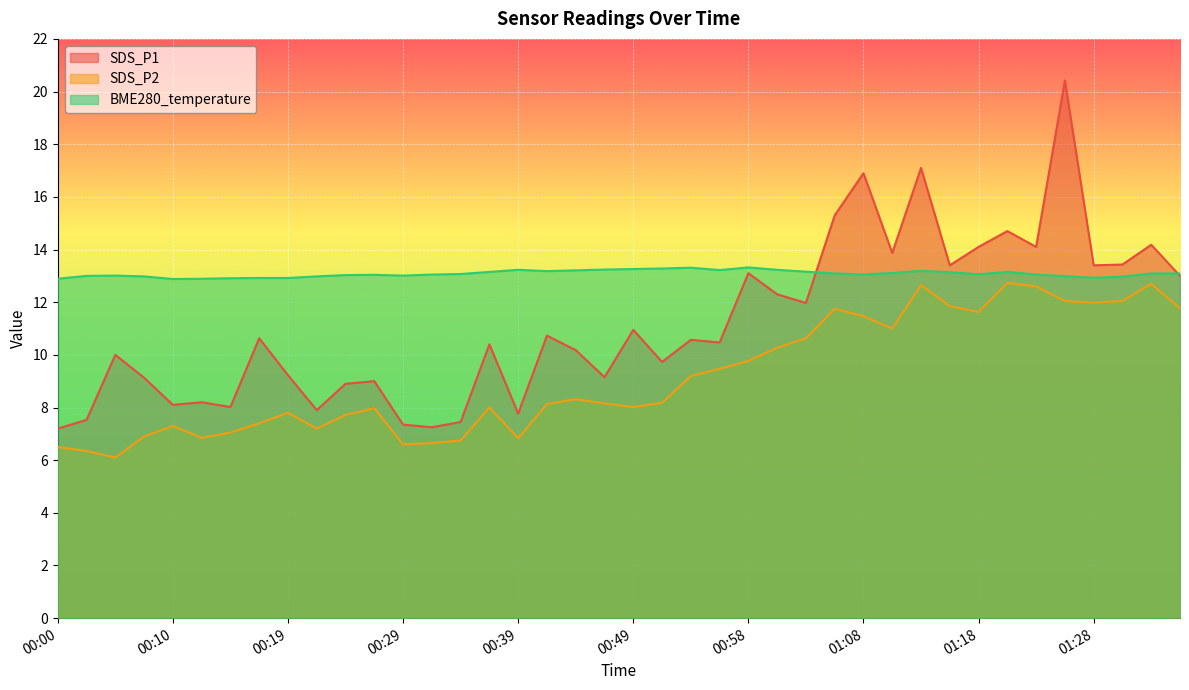

Which label corresponds to the largest value in the chart?

01:25